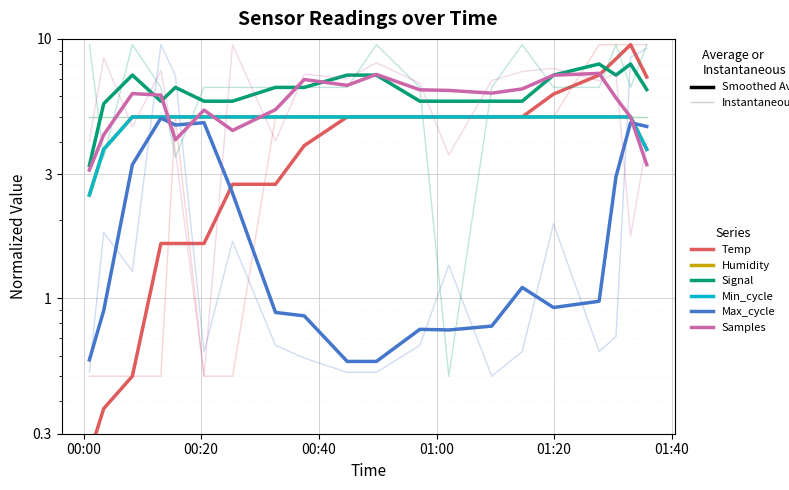

How many data points in Samples are above 6?

11